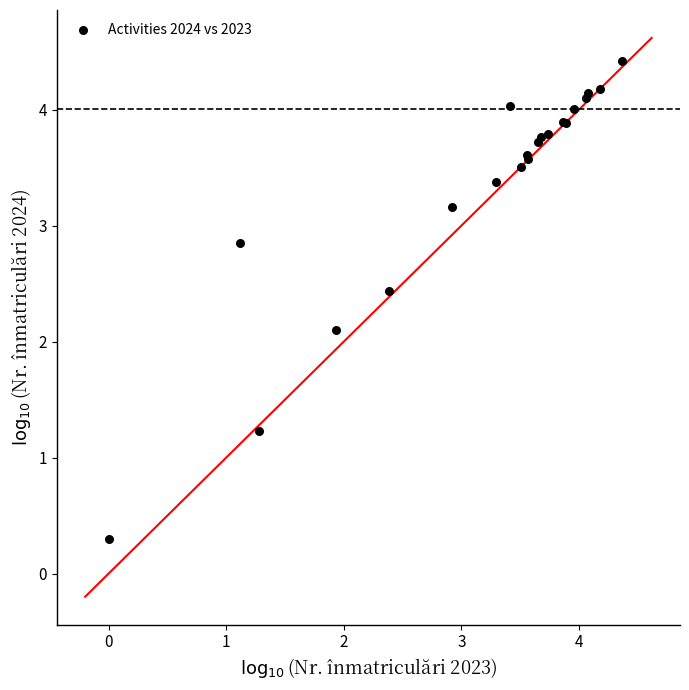

What Y value in the scatter plot is closest to 2?

2.1